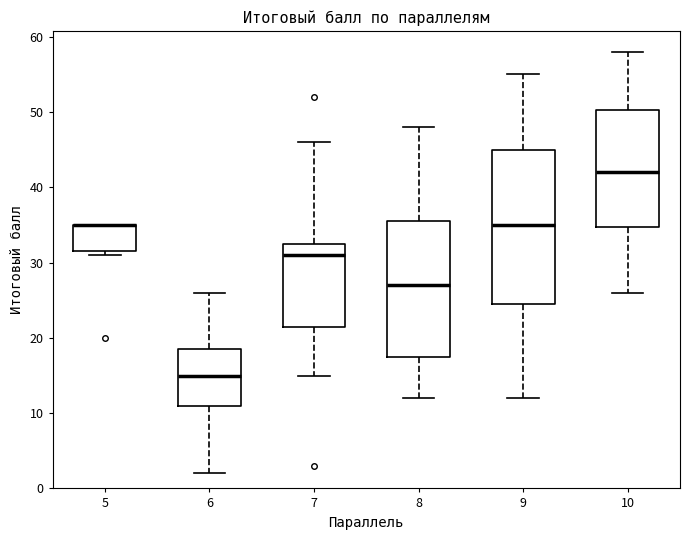

Reading left to right, read every box against the y-axis: the position of its median line, the range the box covers, and the ends of its whiskers. The values are not printed on the chart, so give them approximately, as read against the axis.

5: median 35 (drawn on the box's upper edge), box 32 to 35, whiskers 31 to 35
6: median 15, box 11 to 19, whiskers 2 to 26
7: median 31, box 22 to 33, whiskers 15 to 46
8: median 27, box 18 to 36, whiskers 12 to 48
9: median 35, box 25 to 45, whiskers 12 to 55
10: median 42, box 35 to 50, whiskers 26 to 58